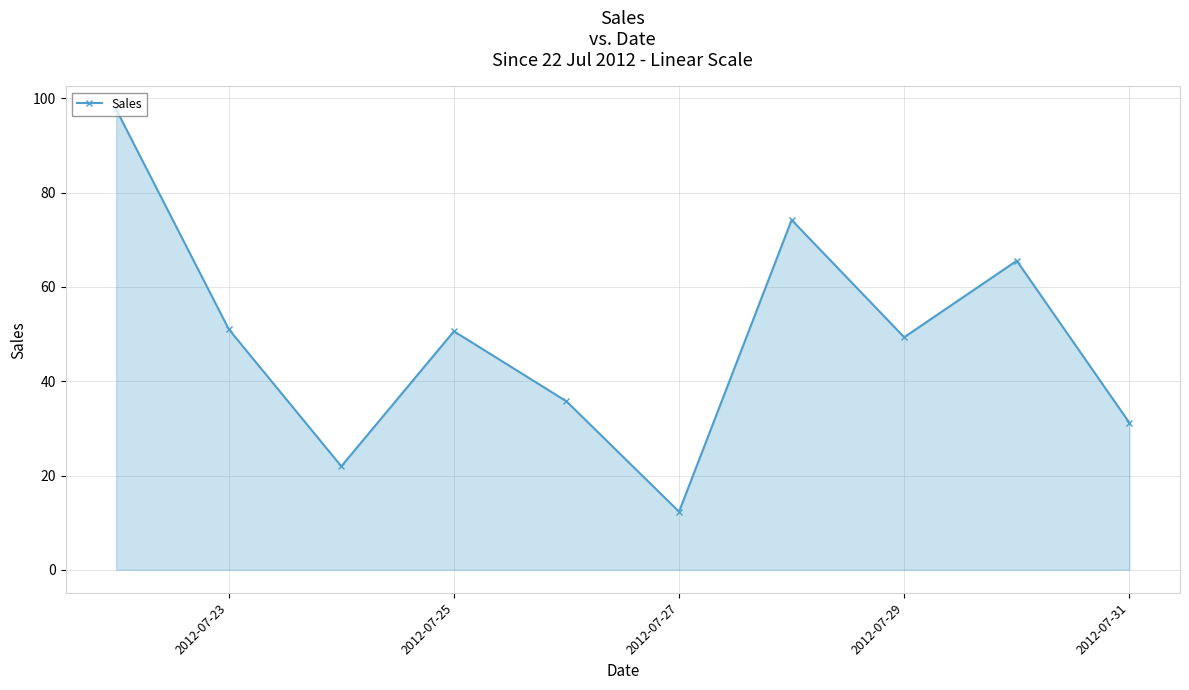

What is the value of the 10th point from the left?

31.2